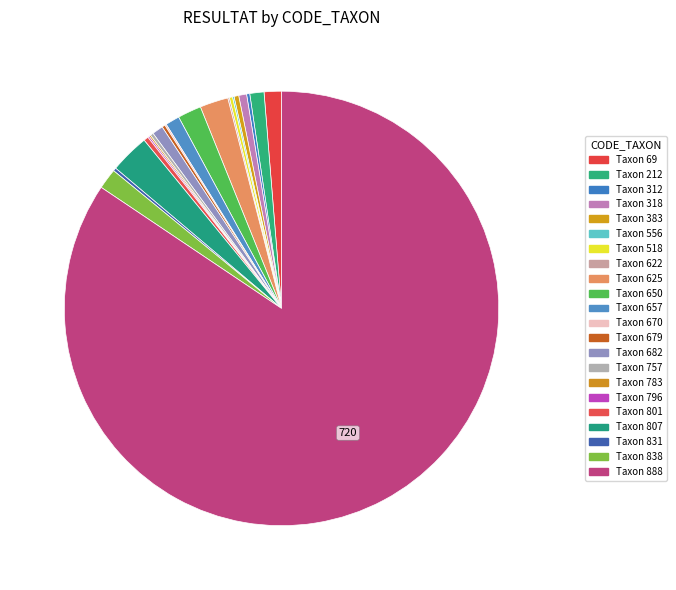

To the nearest percent, what is the average slice percentage?

5%